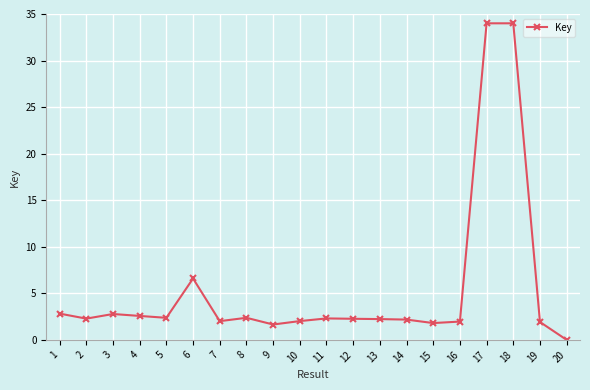

True or false: the data shows 53.4 at 18.

False